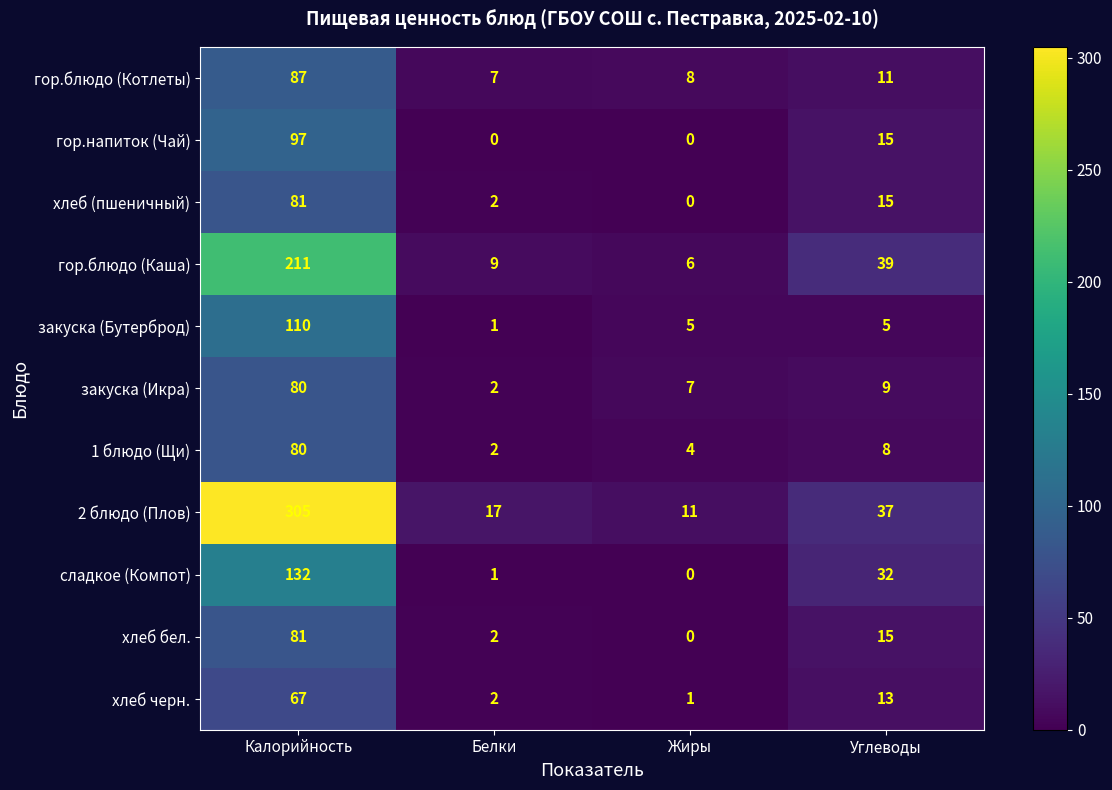

At which category is the sum across all series the highest?

Калорийность